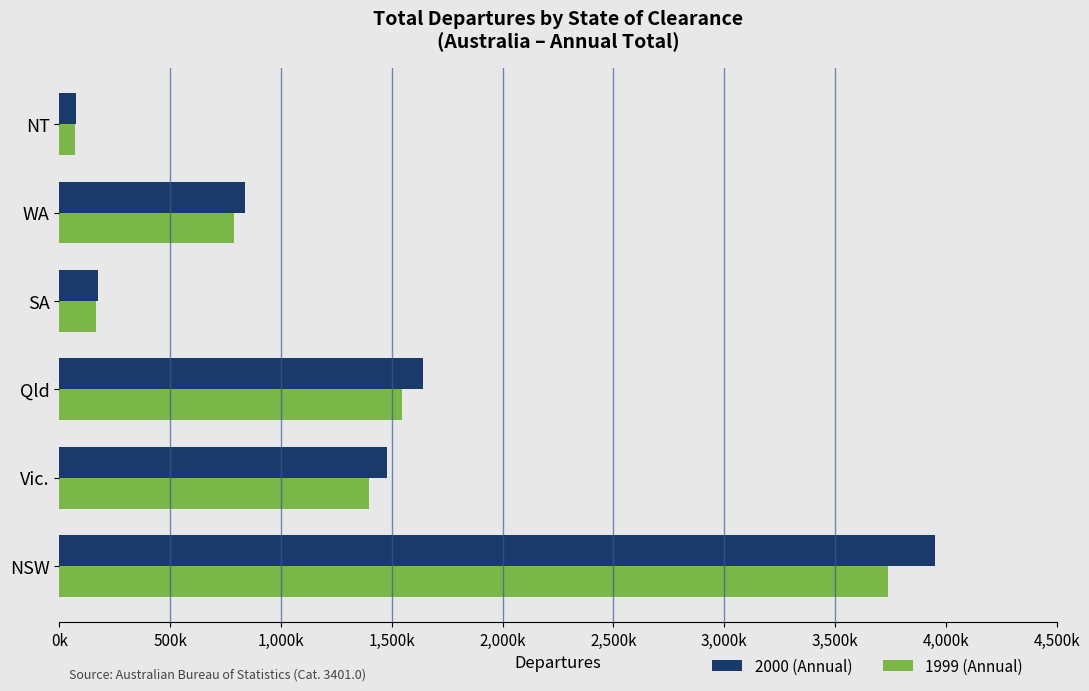

What are all the series names shown in the legend?

2000 (Annual), 1999 (Annual)